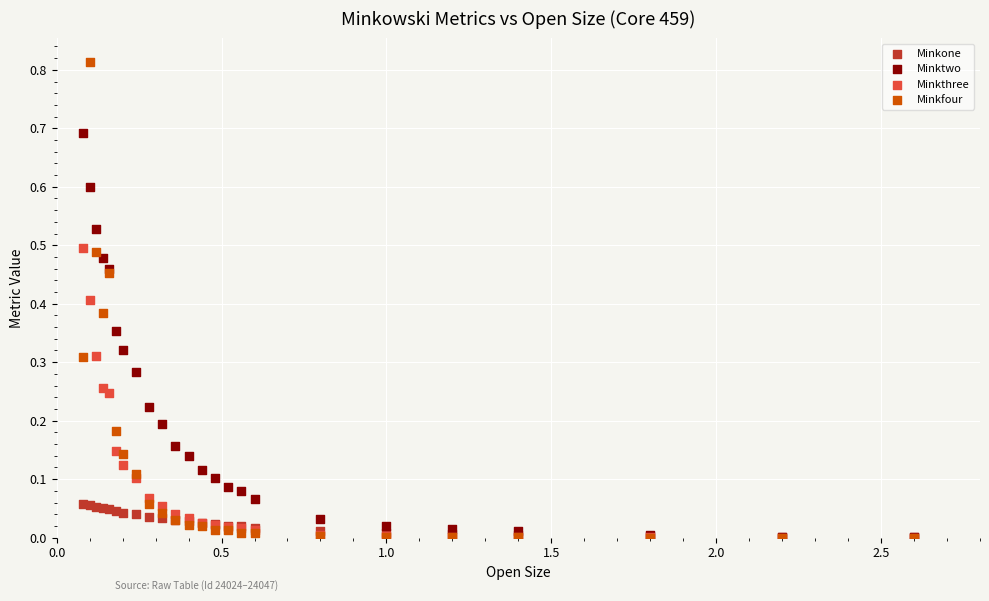

What are all the series names shown in the legend?

Minkone, Minktwo, Minkthree, Minkfour